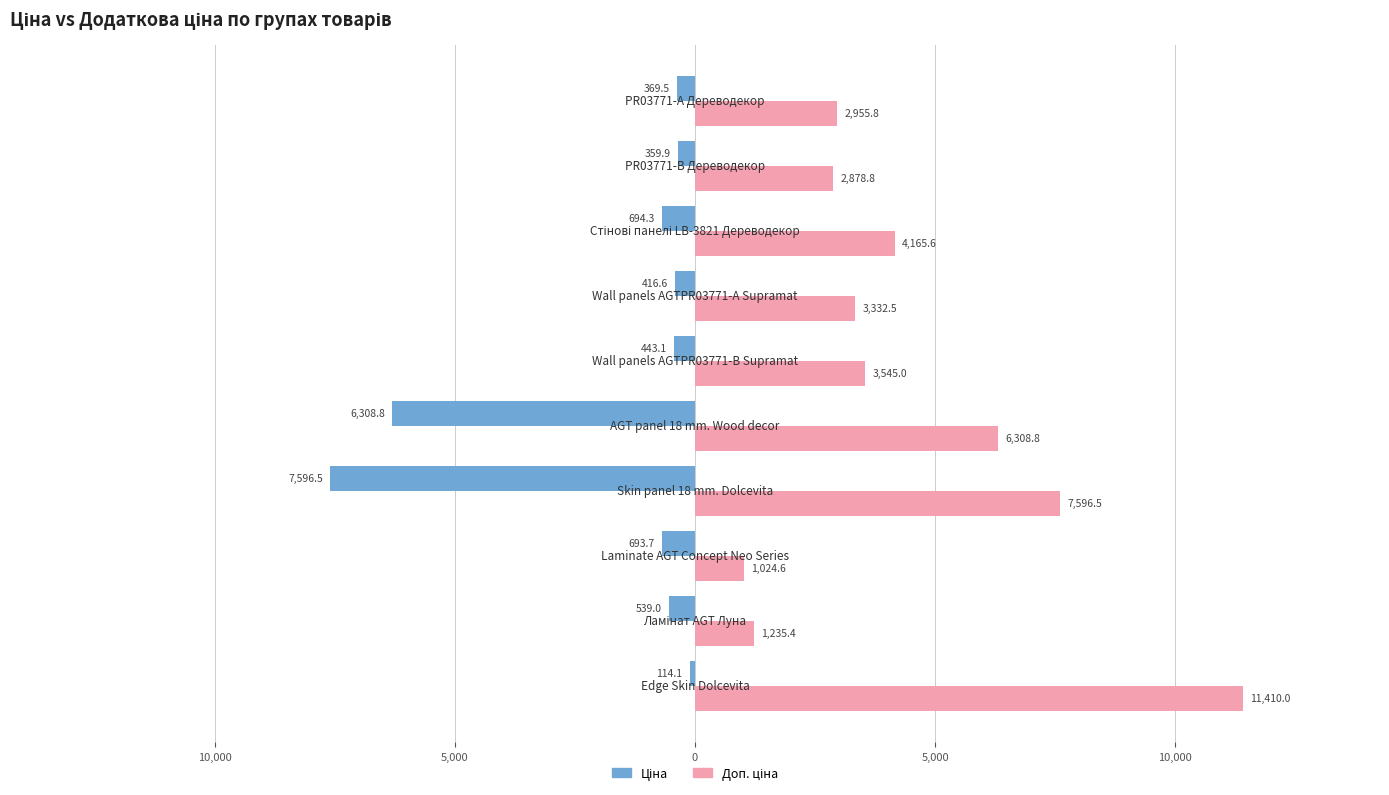

What is the difference between the maximum and minimum values in the Ціна series?

7482.4